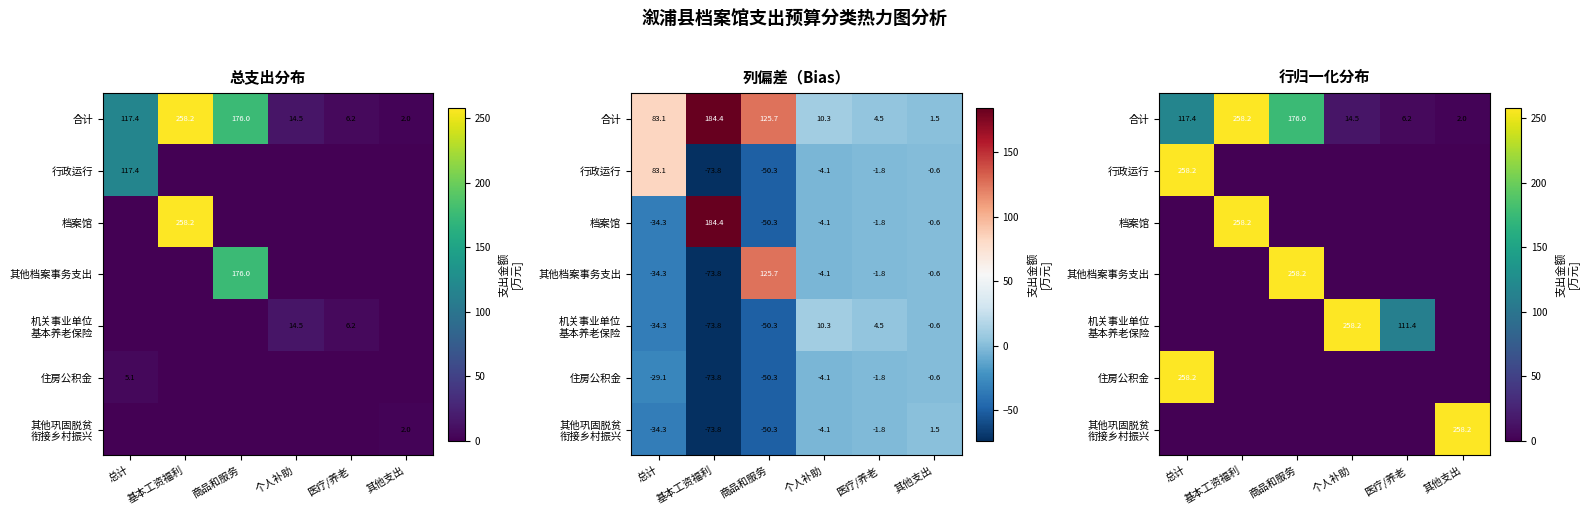

The value of 行政运行 at 商品和服务 is 0.0. True or false?

True